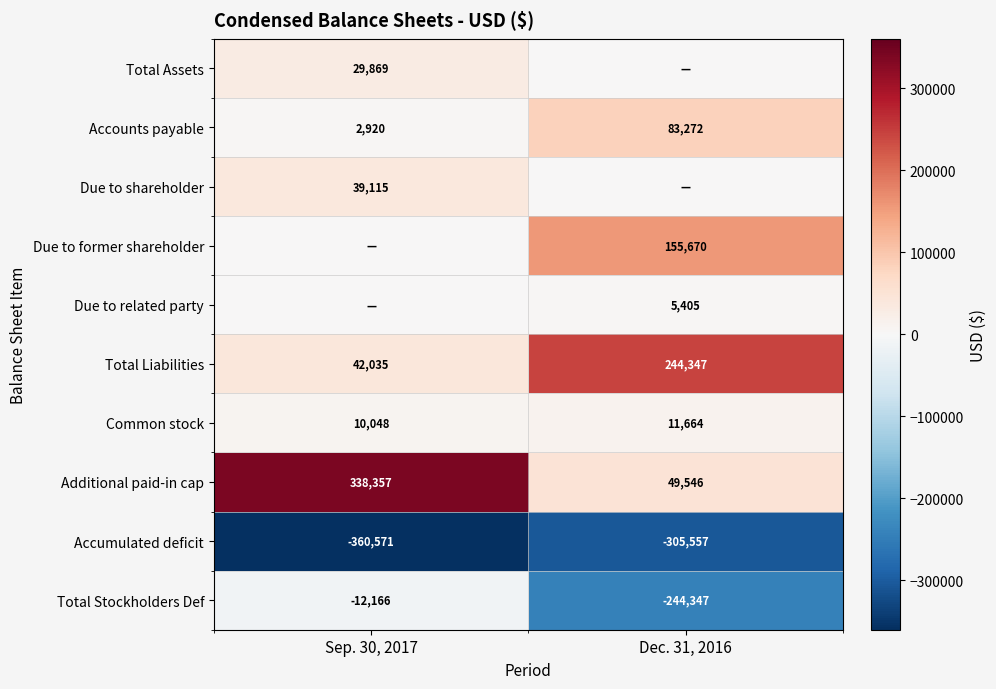

Count the number of data series in this chart.

10